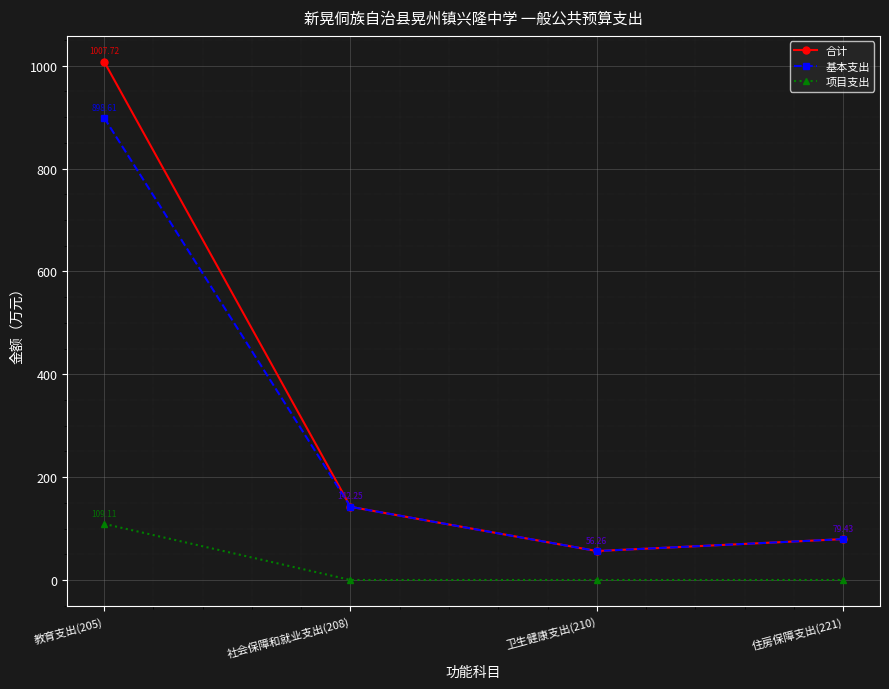

True or false: 合计 and 项目支出 cross at least once.

False